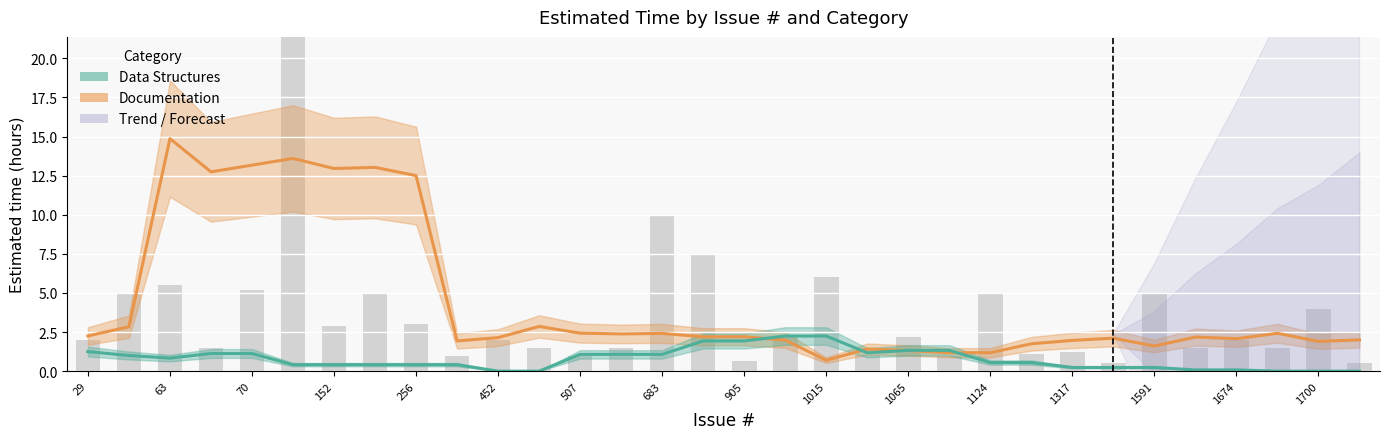

Is the value of Documentation at 27 greater than the value of Data Structures at 1591?

Yes